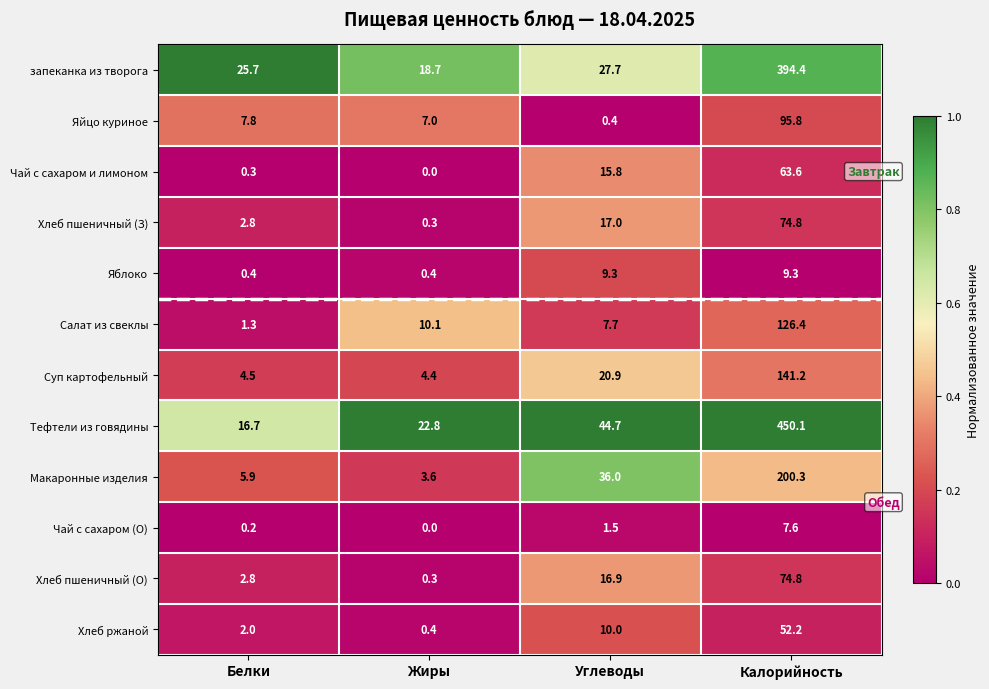

What is the sum of all Хлеб ржаной values?

64.6